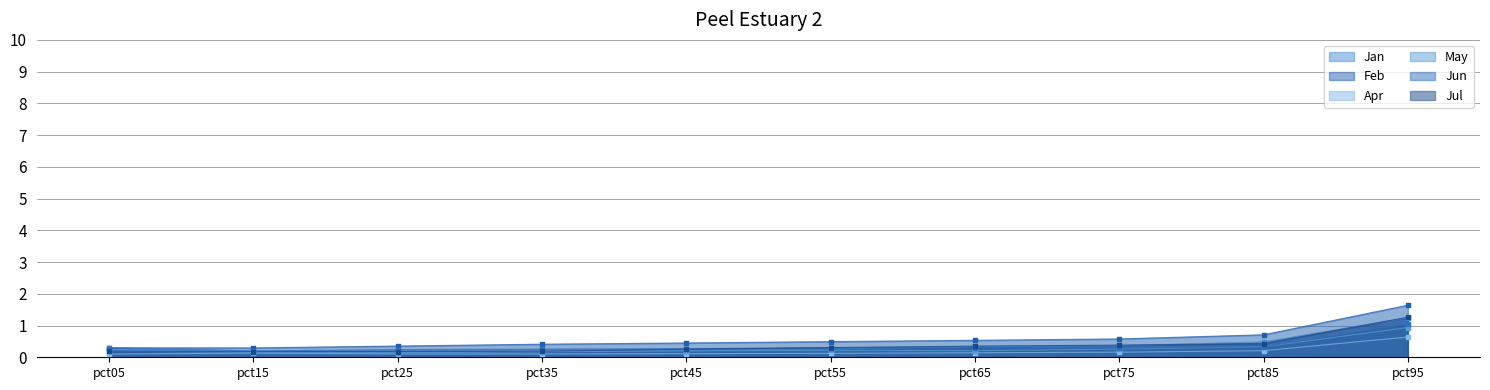

What are all the series names shown in the legend?

Jan, Feb, Apr, May, Jun, Jul